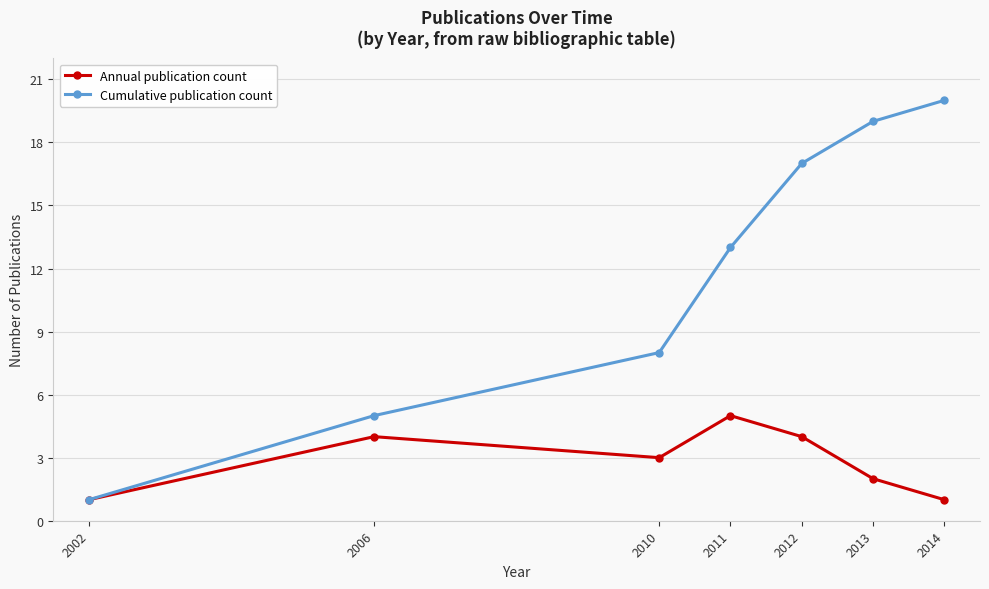

Which series has the largest total across all categories?

Cumulative publication count